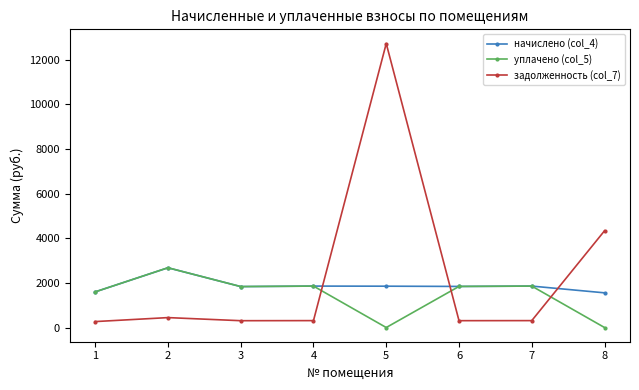

What is the difference between the maximum and second lowest values in the задолженность (col_7) series?

12426.9